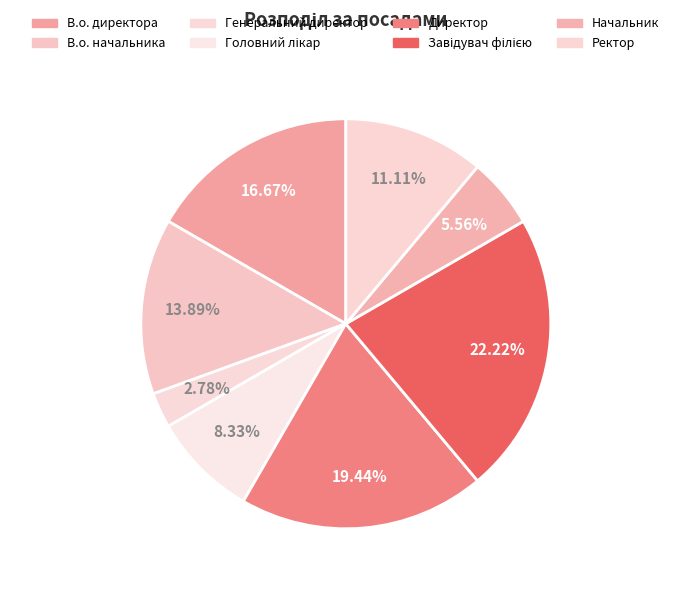

How many slices are in this pie chart?

8